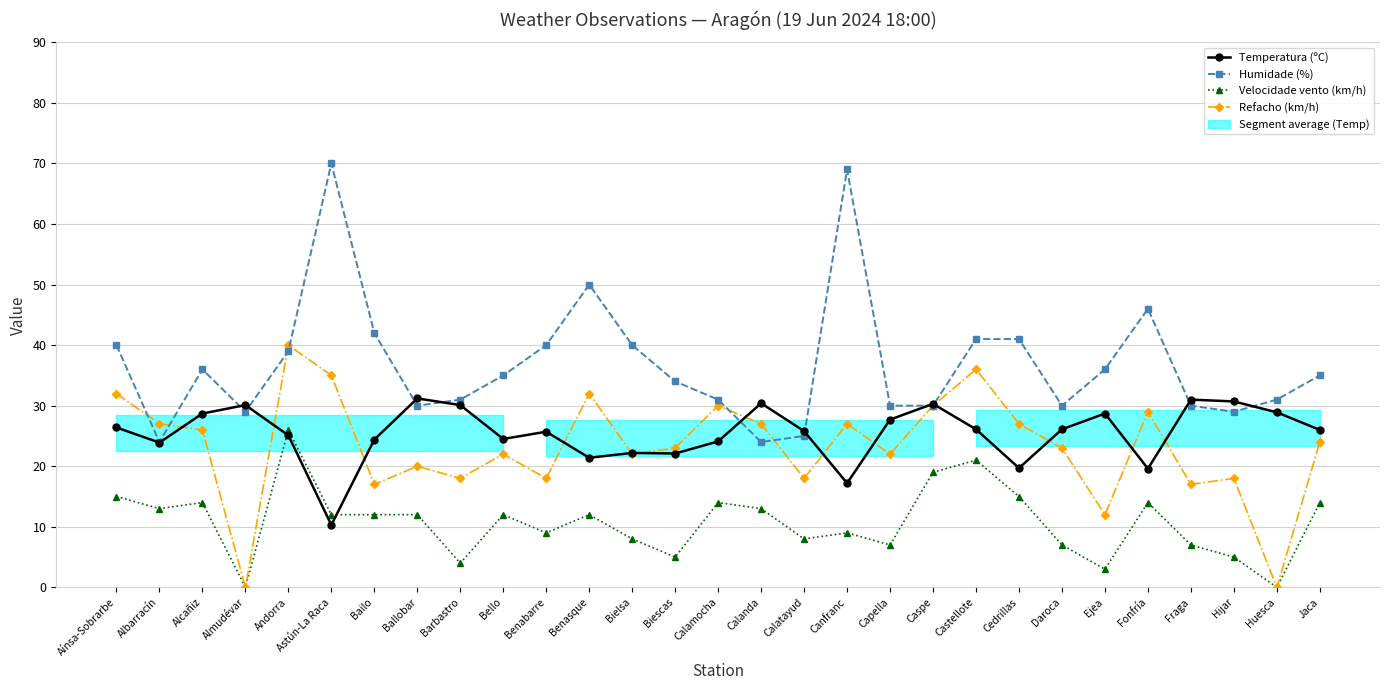

What is the approximate value of Temperatura (ºC) at Bailo?

24.4